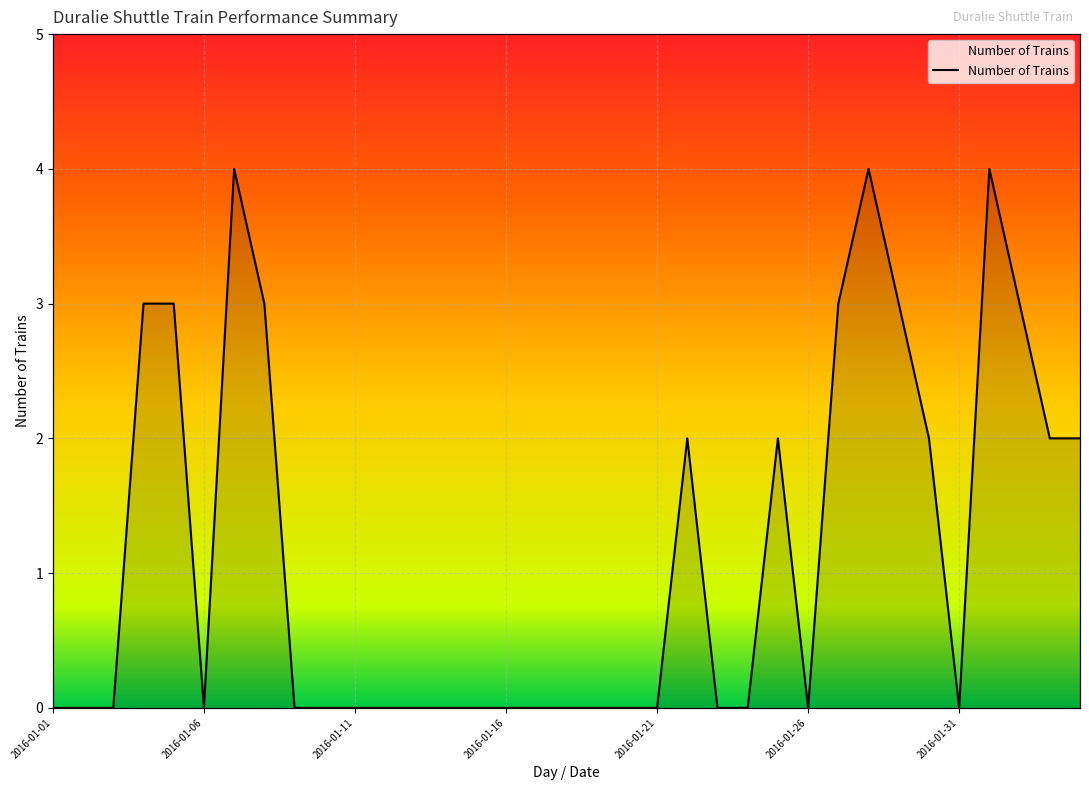

How many lines are shown in the chart?

1